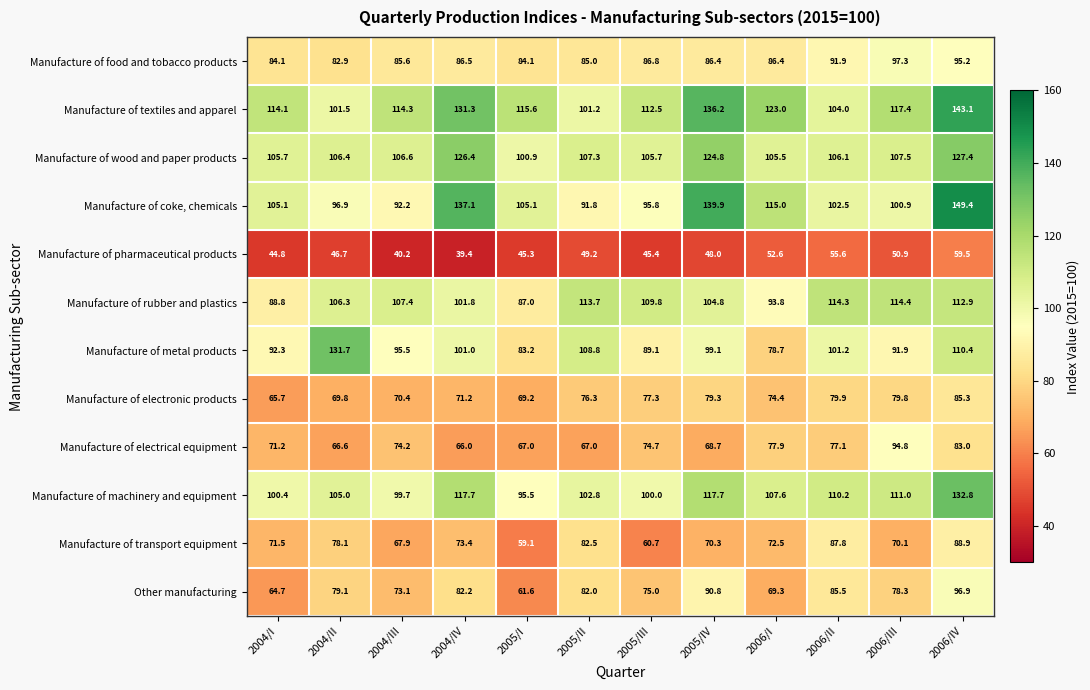

List the labels in order of Manufacture of pharmaceutical products value, smallest first.

2004/IV, 2004/III, 2004/I, 2005/I, 2005/III, 2004/II, 2005/IV, 2005/II, 2006/III, 2006/I, 2006/II, 2006/IV